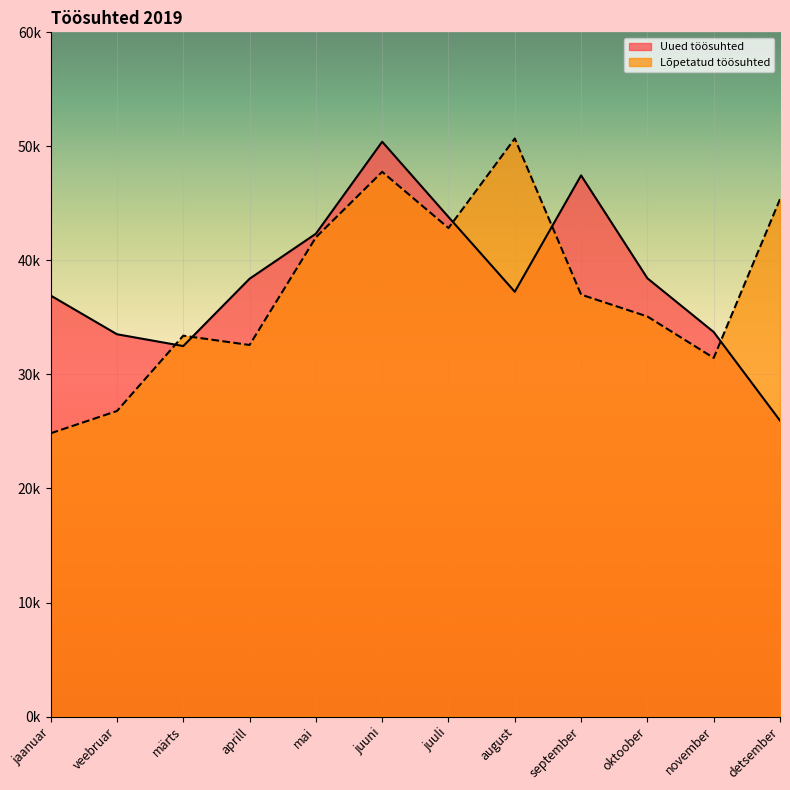

List the series in order of their peak value, highest first.

Lõpetatud töösuhted, Uued töösuhted